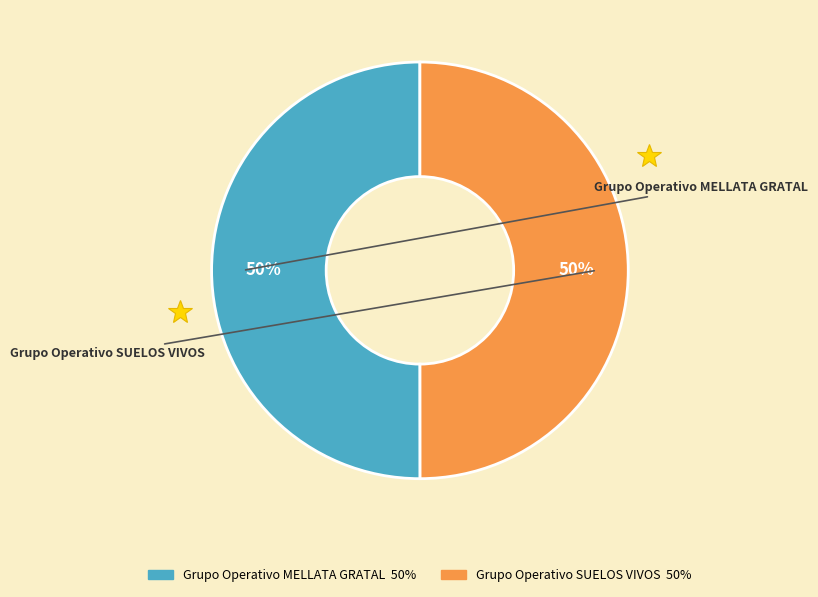

To the nearest percent, what portion does Grupo Operativo SUELOS VIVOS represent?

50%